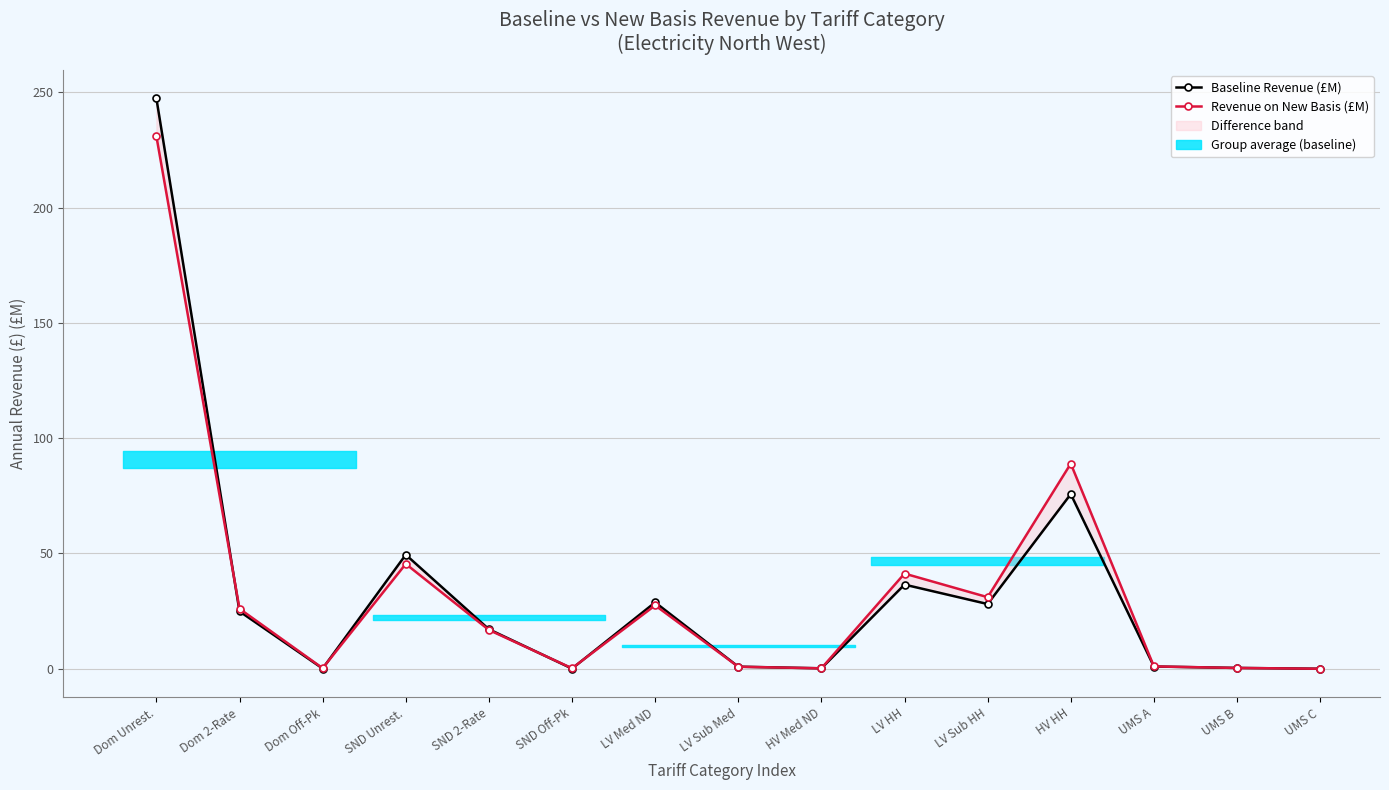

How many values in the Baseline Revenue (£M) series exceed 17?

8